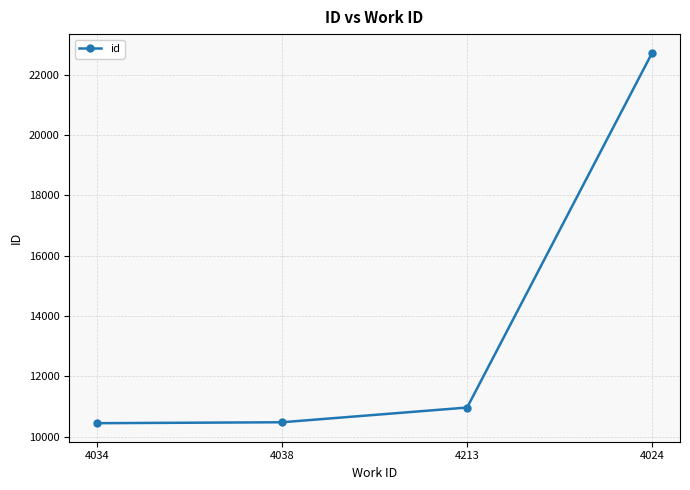

Which has a higher value, 4024 or 4213?

4024